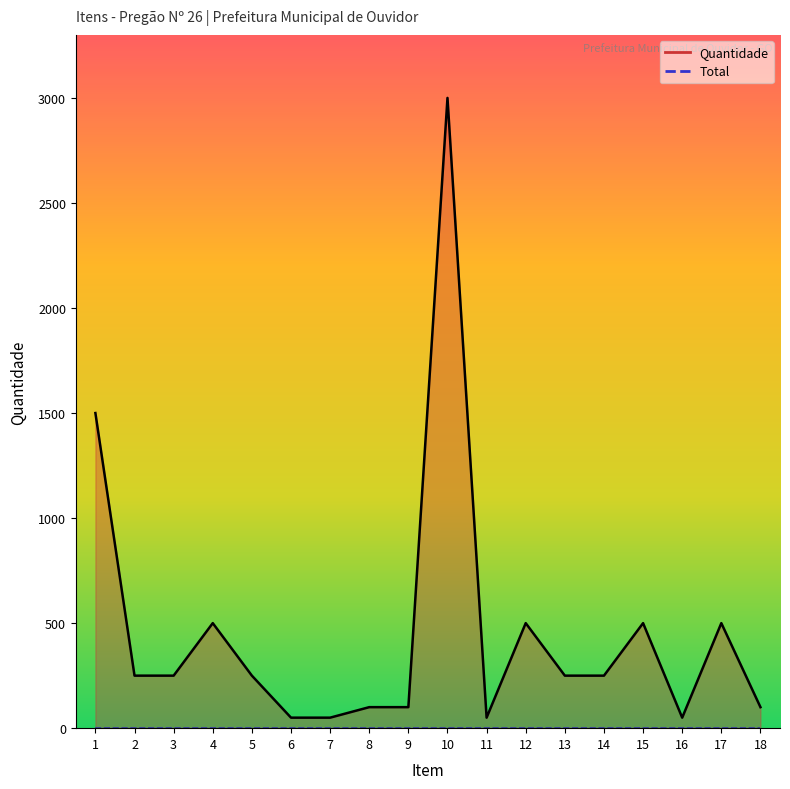

What is the smallest value displayed?

50